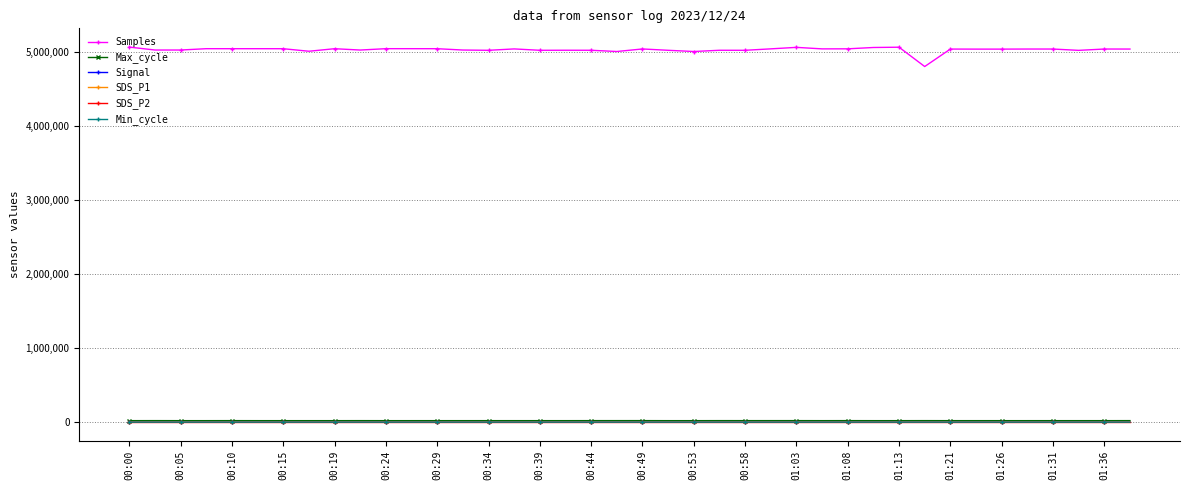

How many distinct data groups are displayed?

6